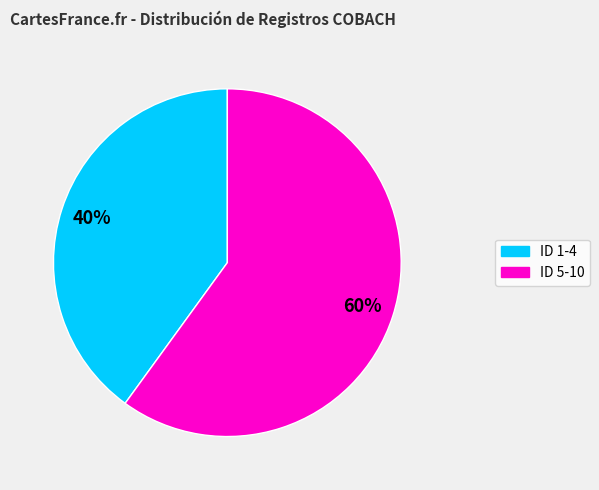

To the nearest percent, what is the difference between the largest and smallest slice percentages?

20%